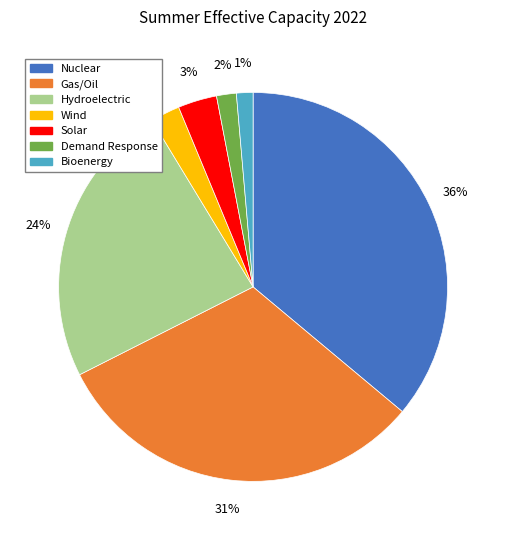

Do Gas/Oil and Solar together represent more than half of the pie?

No